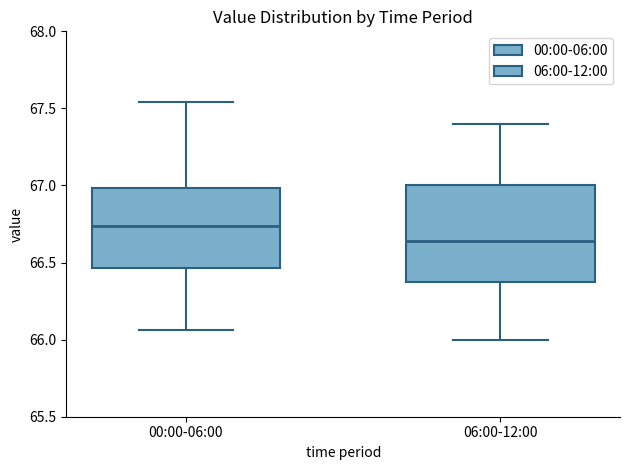

Which box is the tallest, from its lower edge to its upper edge?

06:00-12:00